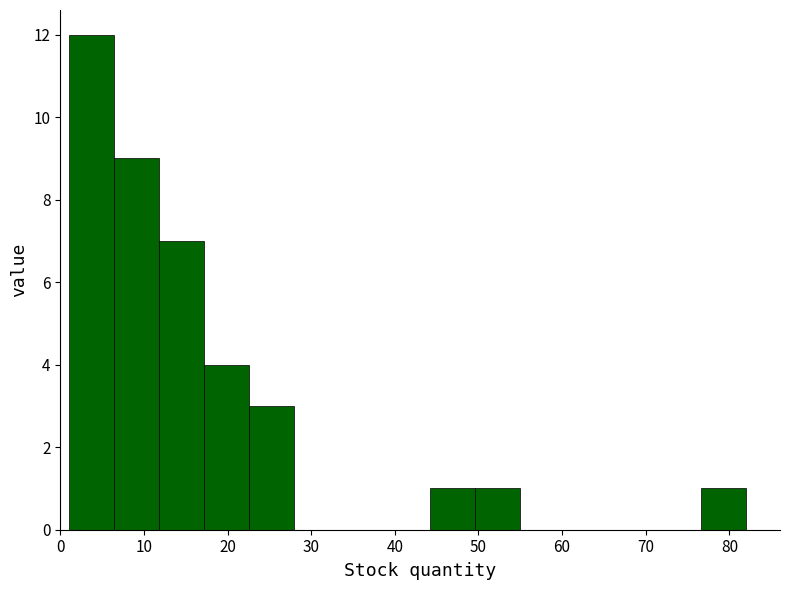

Reading left to right, list every bar in this chart as the range it spans on the x-axis followed by its height. Neither the bar edges nor the heights are printed on the chart, so give them approximately, as read against the axes.

1.0 to 6.4: 12
6.4 to 11.8: 9
11.8 to 17.2: 7
17.2 to 22.6: 4
22.6 to 28.0: 3
28.0 to 33.4: 0
33.4 to 38.8: 0
38.8 to 44.2: 0
44.2 to 49.6: 1
49.6 to 55.0: 1
55.0 to 60.4: 0
60.4 to 65.8: 0
65.8 to 71.2: 0
71.2 to 76.6: 0
76.6 to 82.0: 1